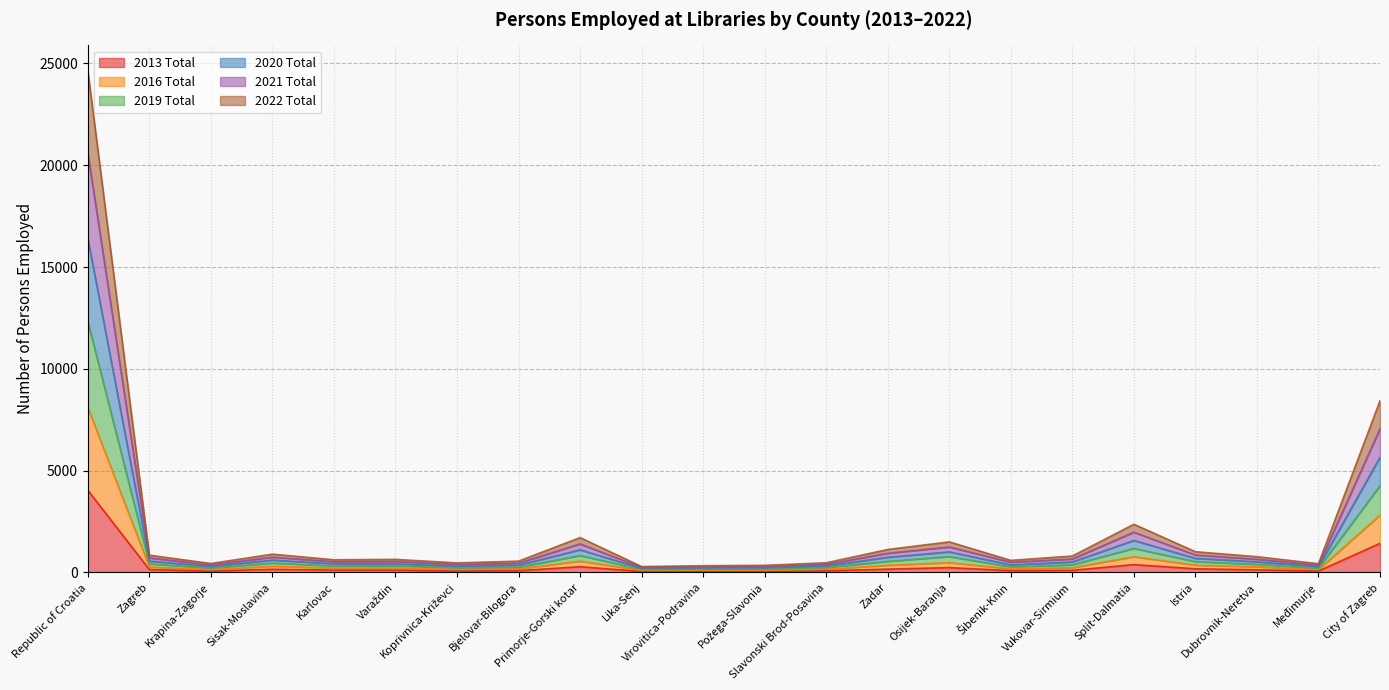

How many lines are shown in the chart?

6